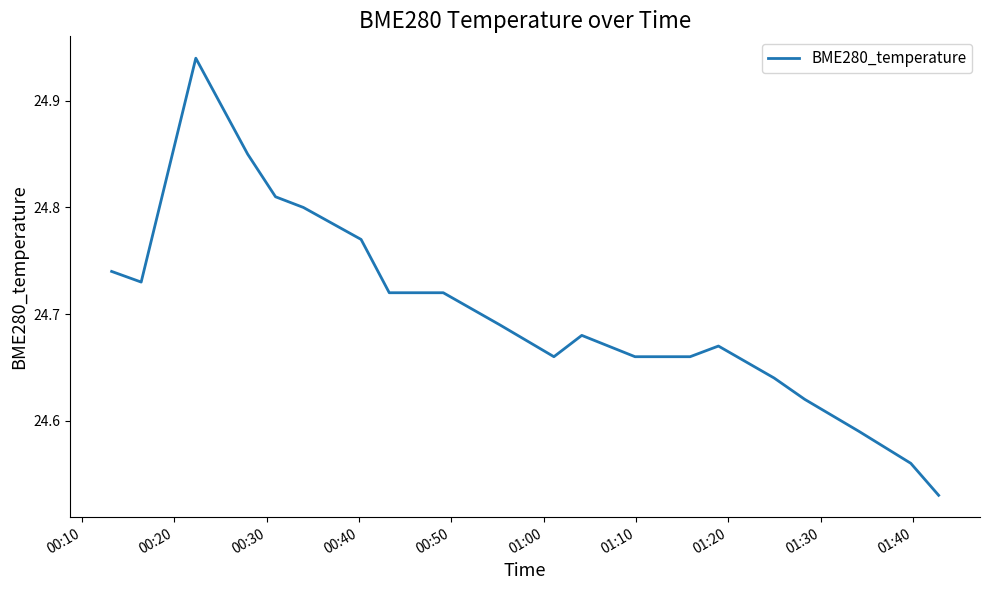

What is the difference between the maximum and minimum values?

0.4